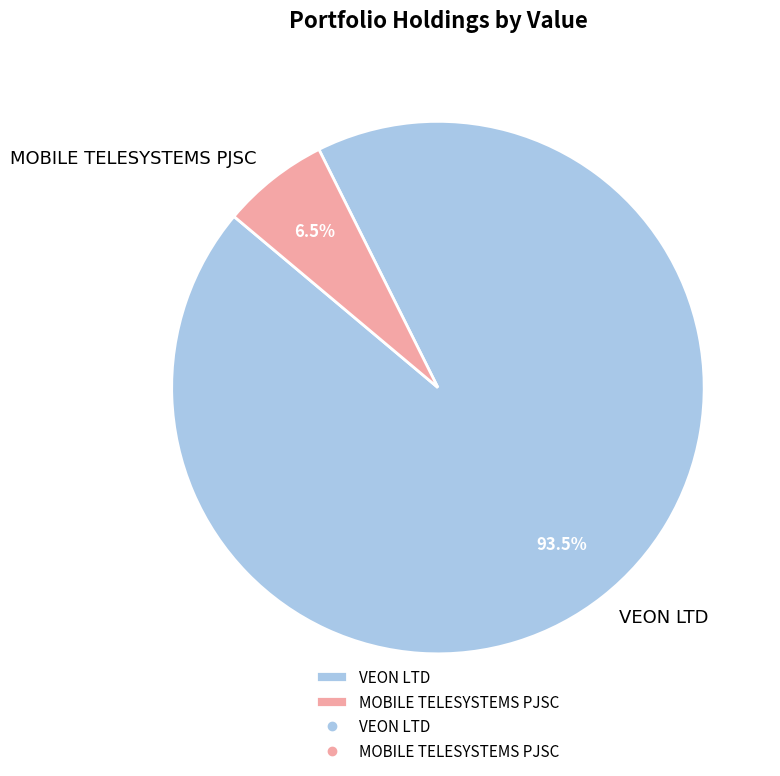

Which category has the smallest portion of the pie?

MOBILE TELESYSTEMS PJSC